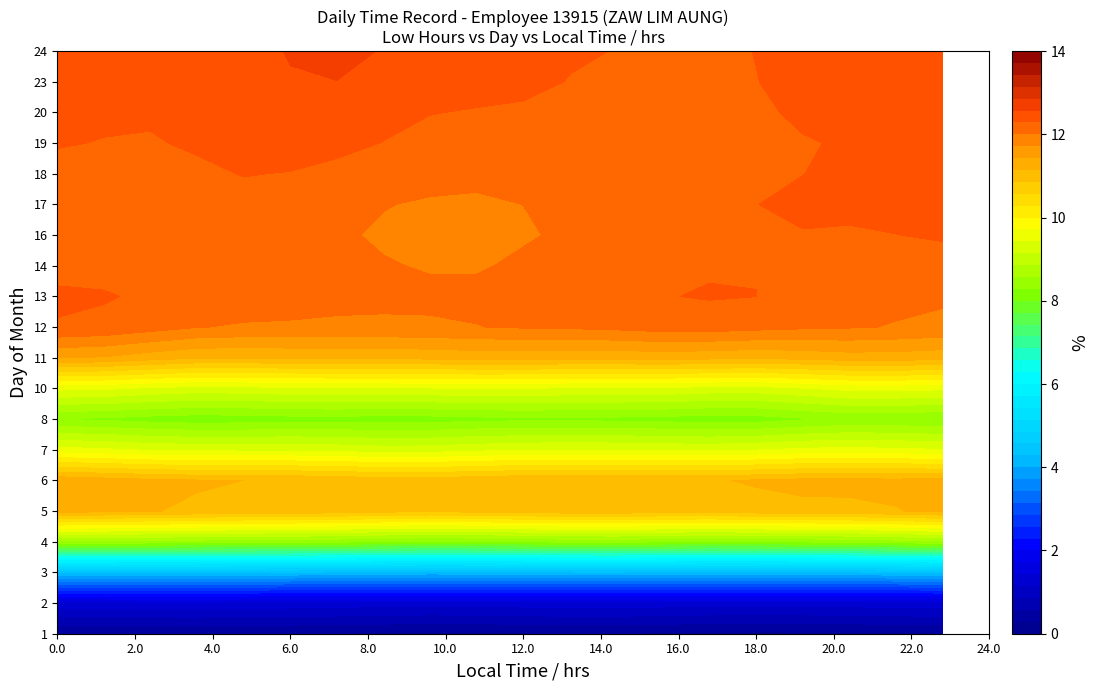

Is it true that 4 equals 17.3 at 1?

False